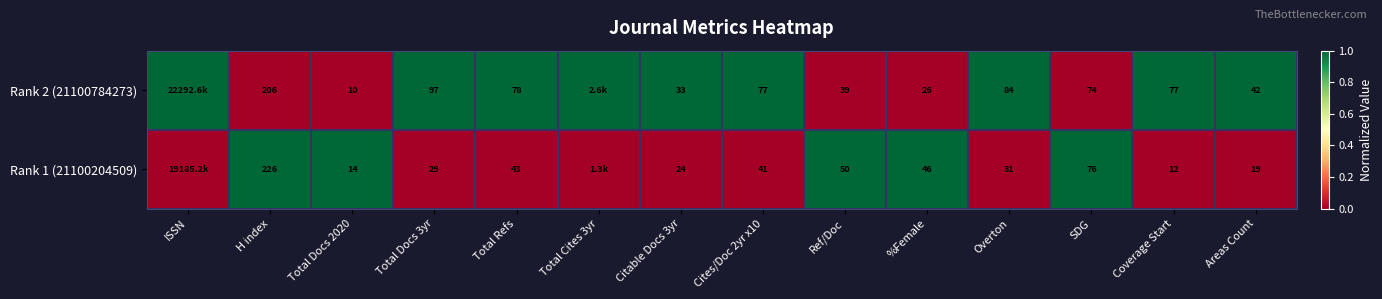

The value of Rank 1 (21100204509) at Cites/Doc 2yr x10 is 41. True or false?

True